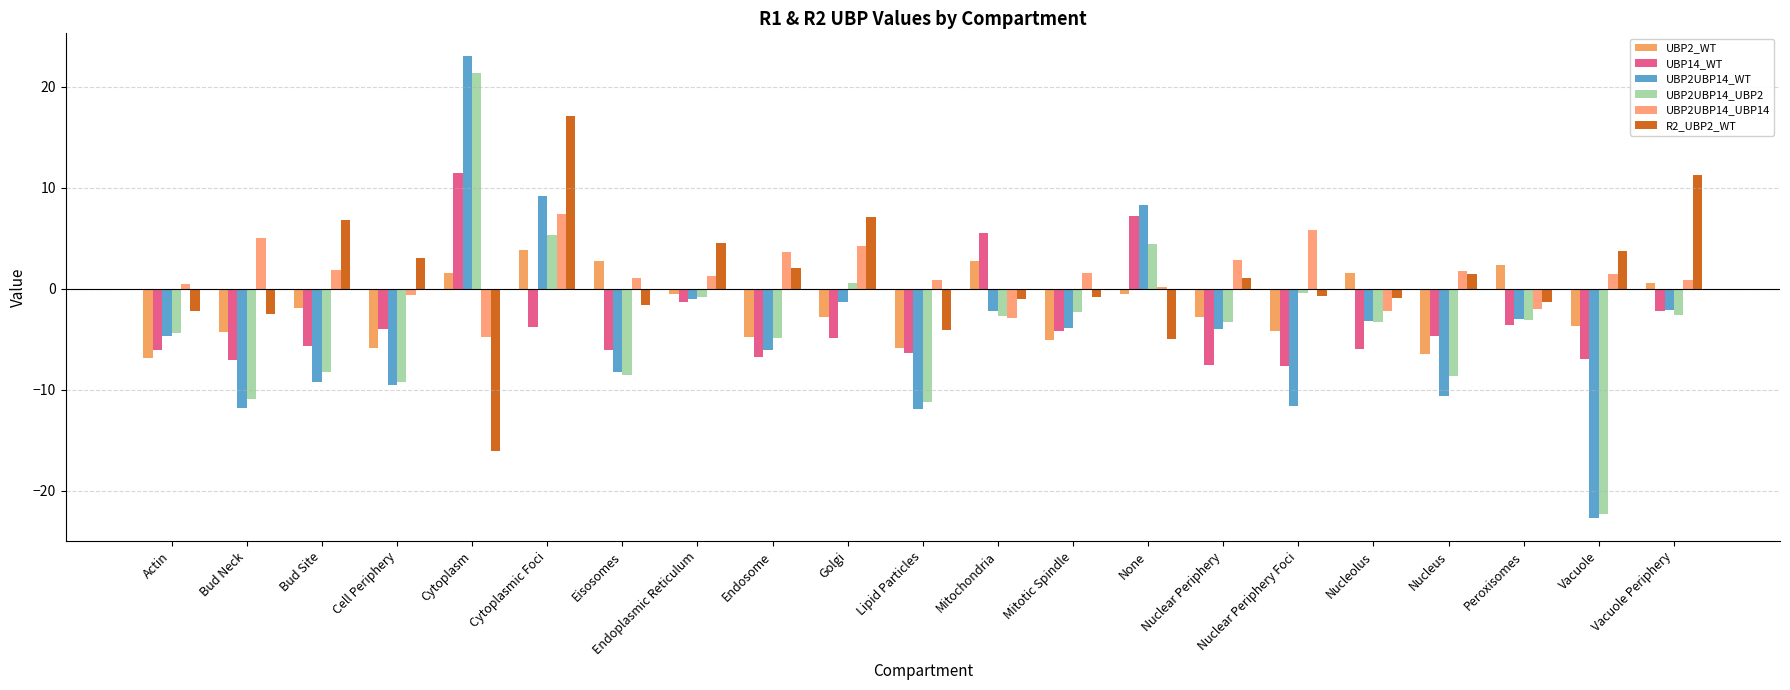

What is the difference between the R2_UBP2_WT values at Actin and Endoplasmic Reticulum?

6.7